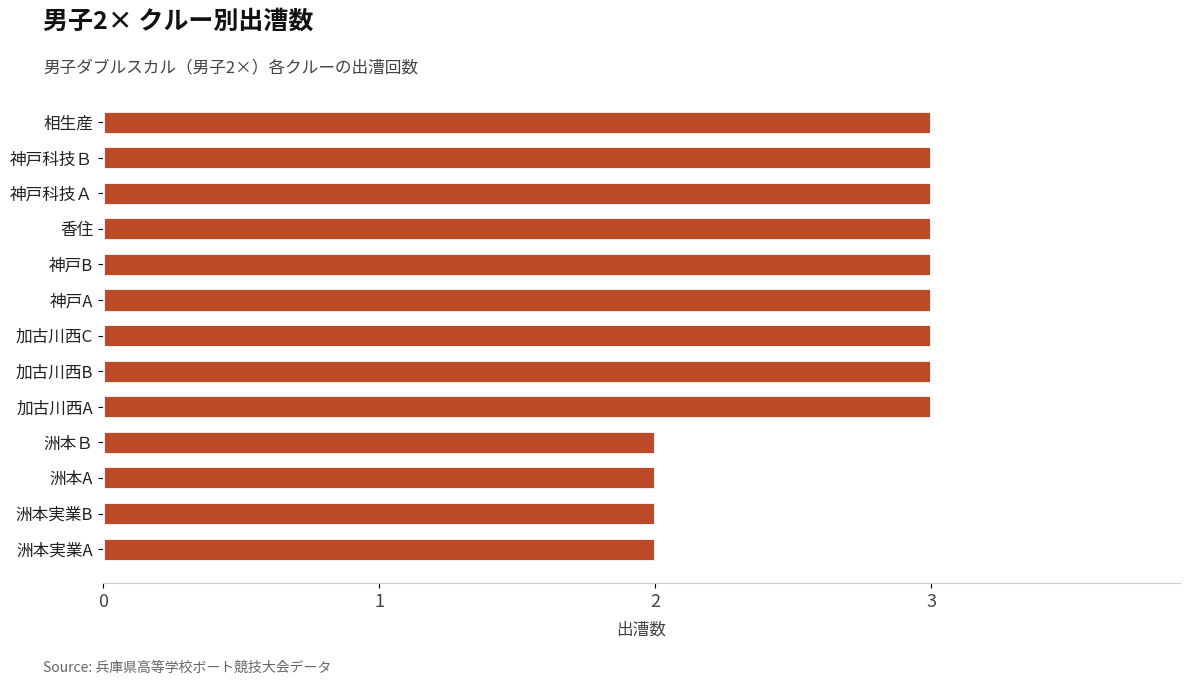

The value at 洲本実業A is 2. True or false?

True